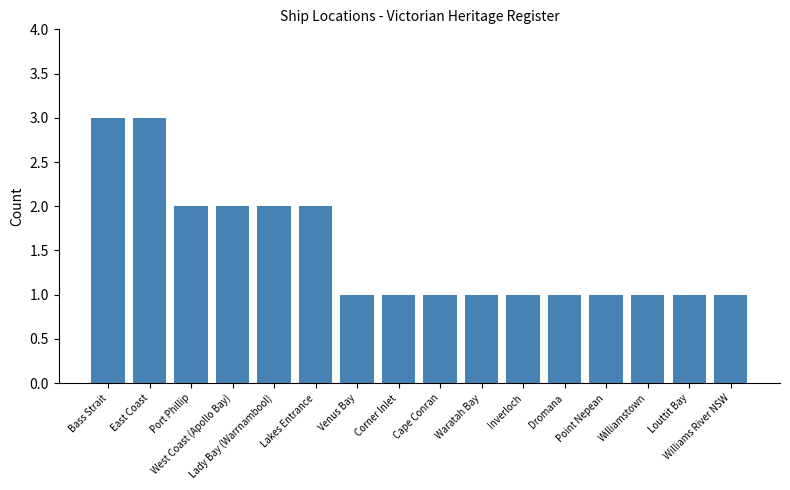

What is the ratio of the value at Lady Bay (Warrnambool) to the value at Inverloch?

2.0